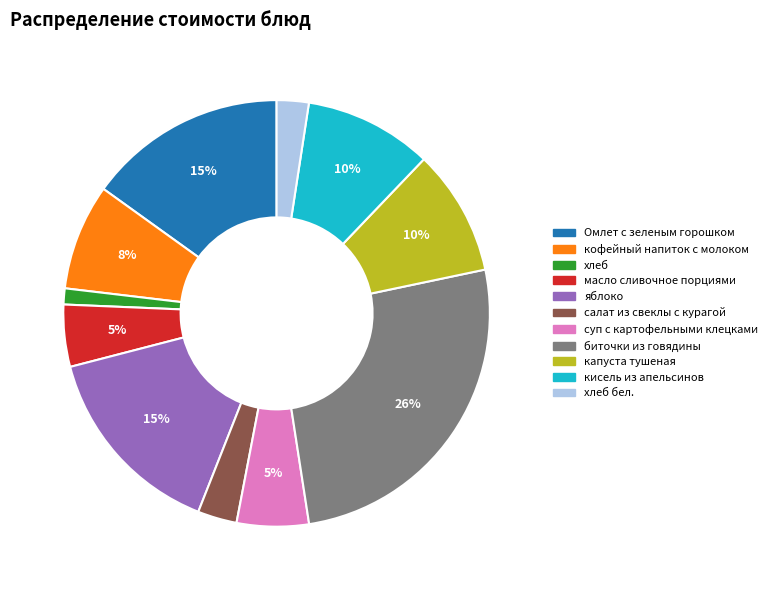

Does any single category account for the majority?

No